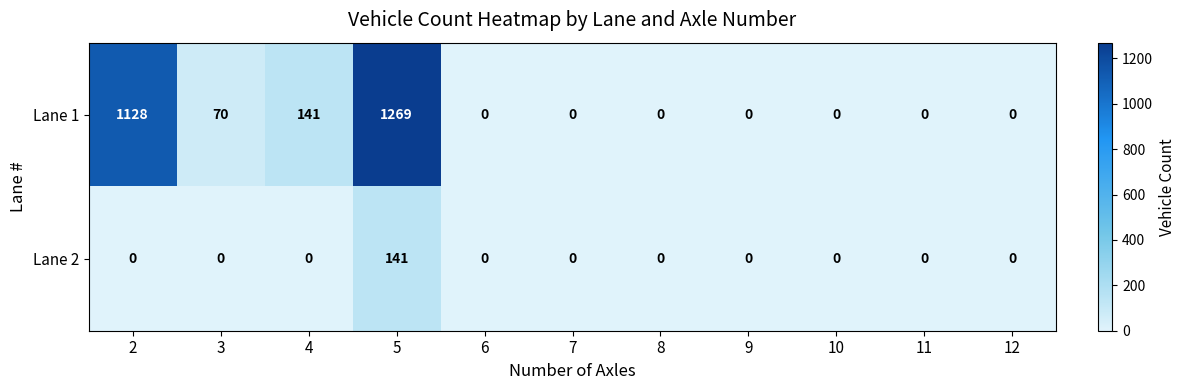

The Lane 1 series shows 0 at 12. True or false?

True